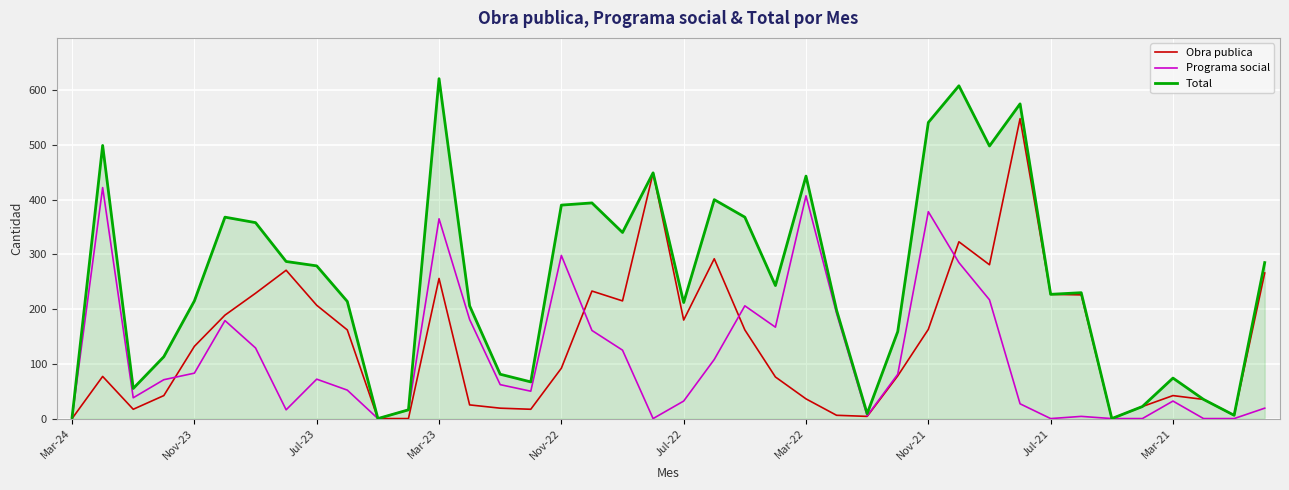

Which series has the widest spread of values?

Total